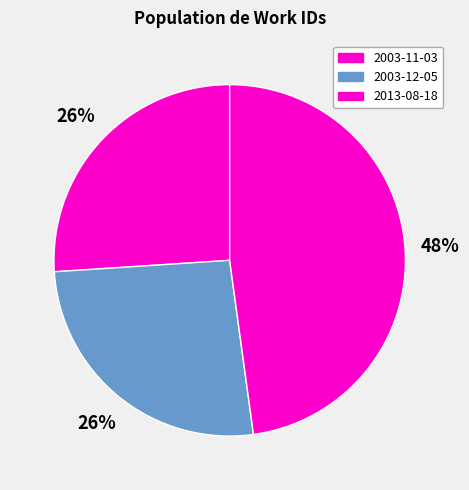

Does 2003-11-03 account for over 50% of the chart?

No